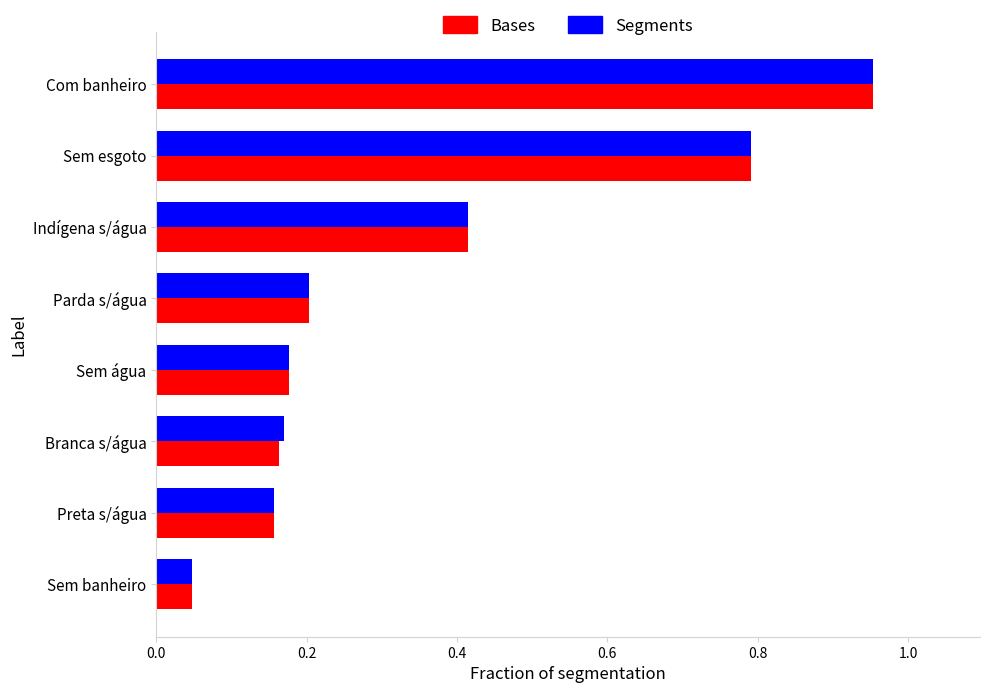

Is it true that Segments equals 0.2 at Parda s/água?

True